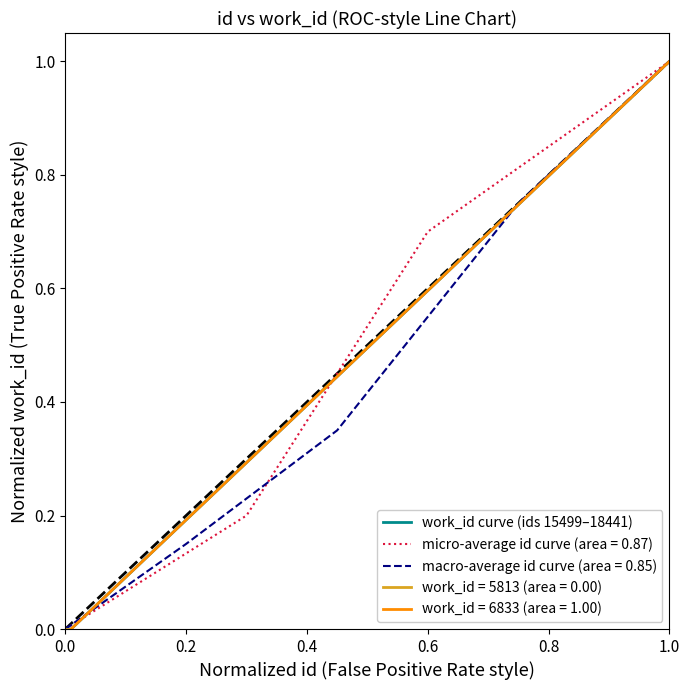

The value of micro-average id curve (area = 0.87) at 0.0 is -0.5. True or false?

False